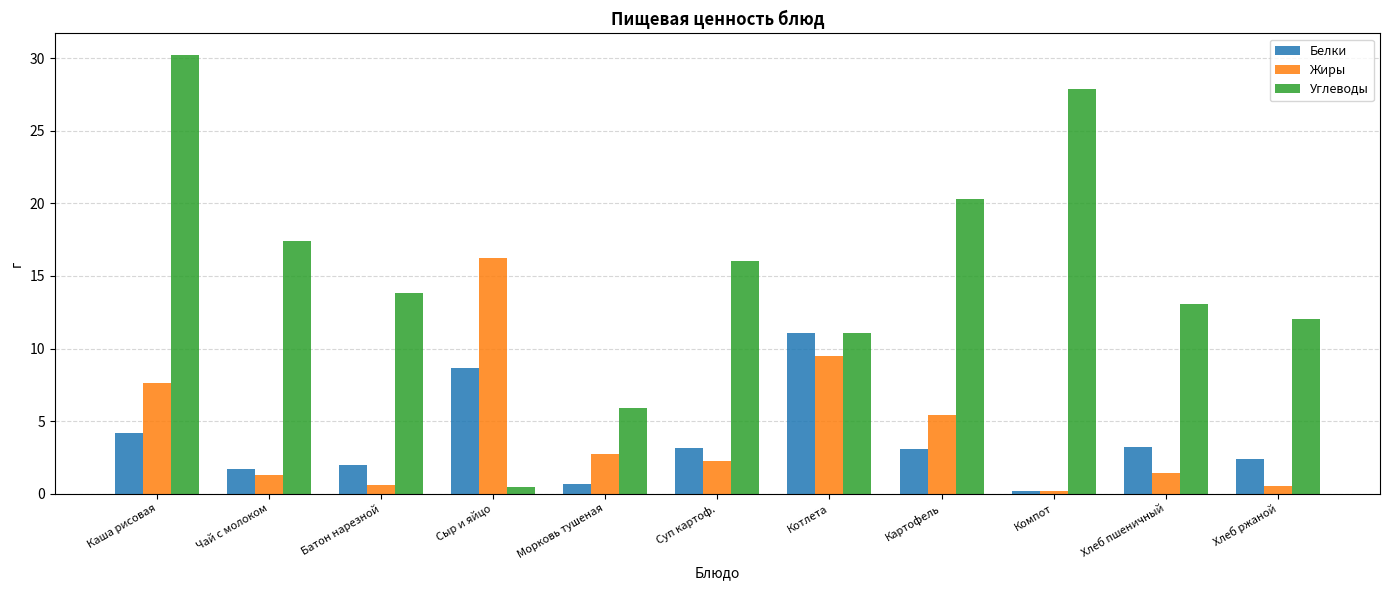

Does the chart contain stacked bars?

No